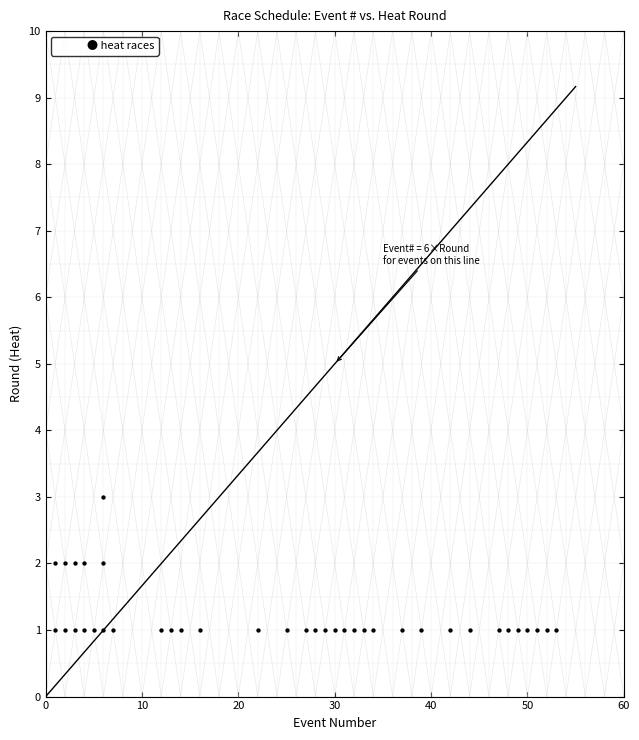

What is the range of X values (max minus min)?

52